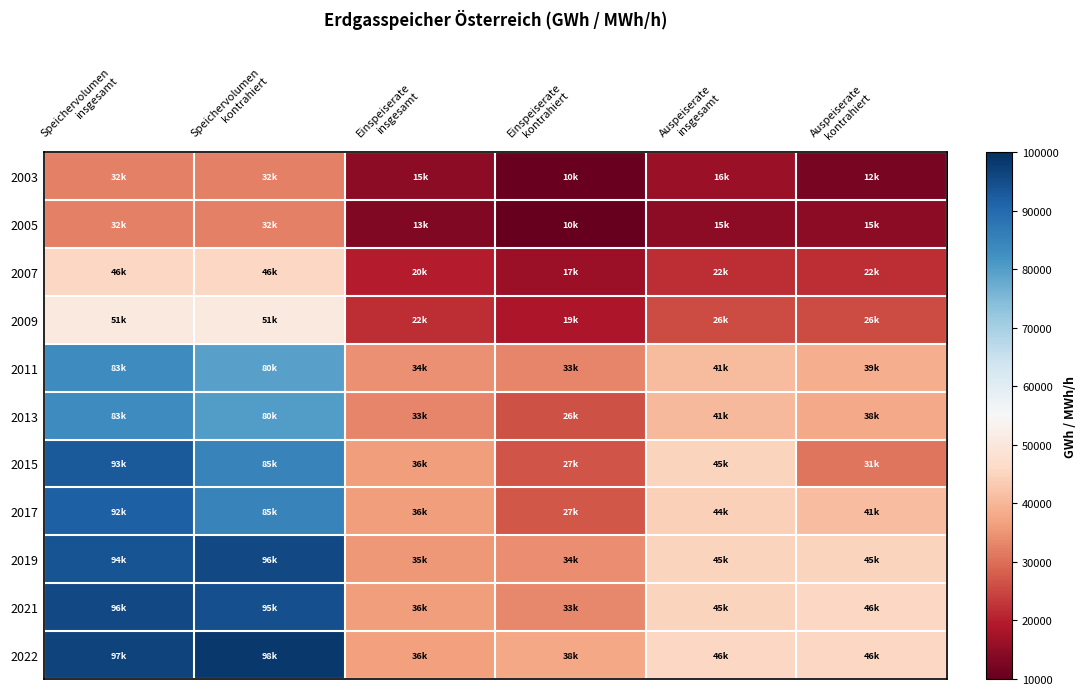

Which series has the largest range (max minus min)?

2015